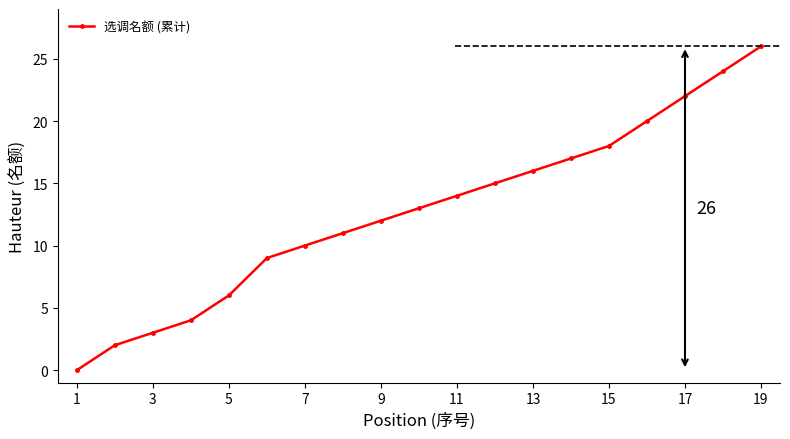

True or false: the data has more than 0 interior local peaks.

False